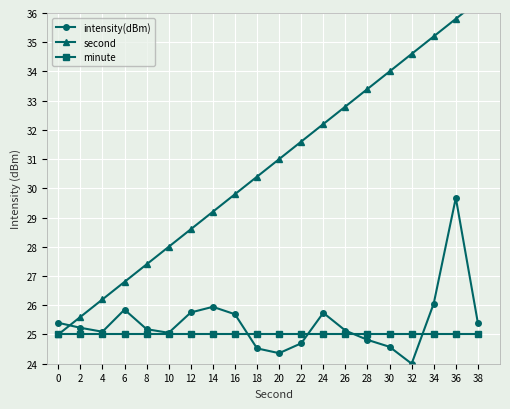

What is the difference between the maximum and second lowest values in the second series?

10.8